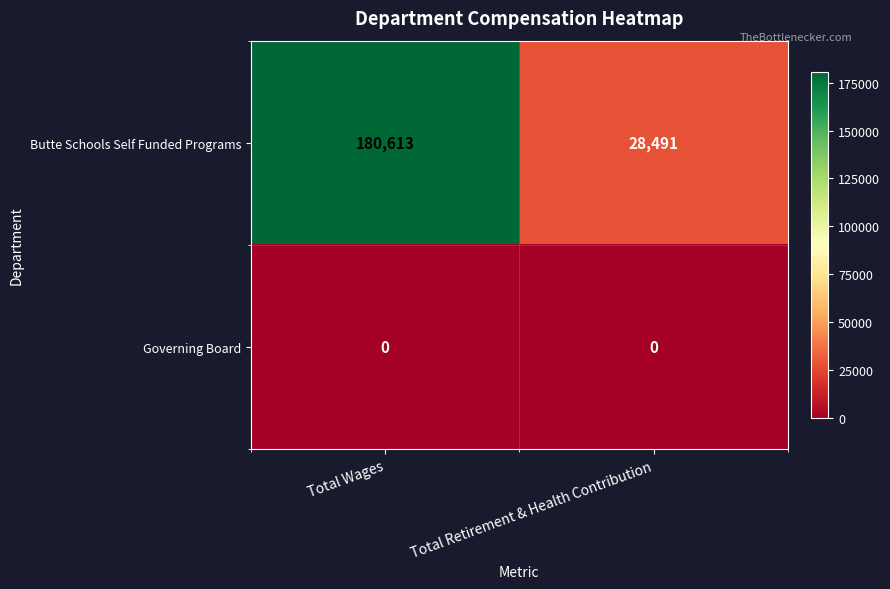

What is the total value across all series at Total Wages?

180613